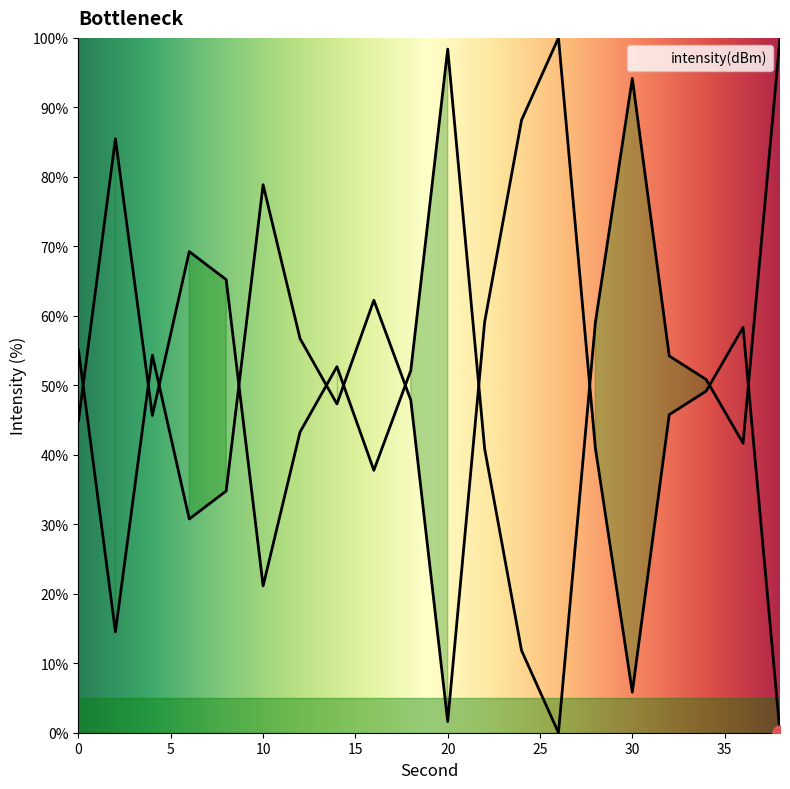

What is the change in value from 12 to 14?

-9.4